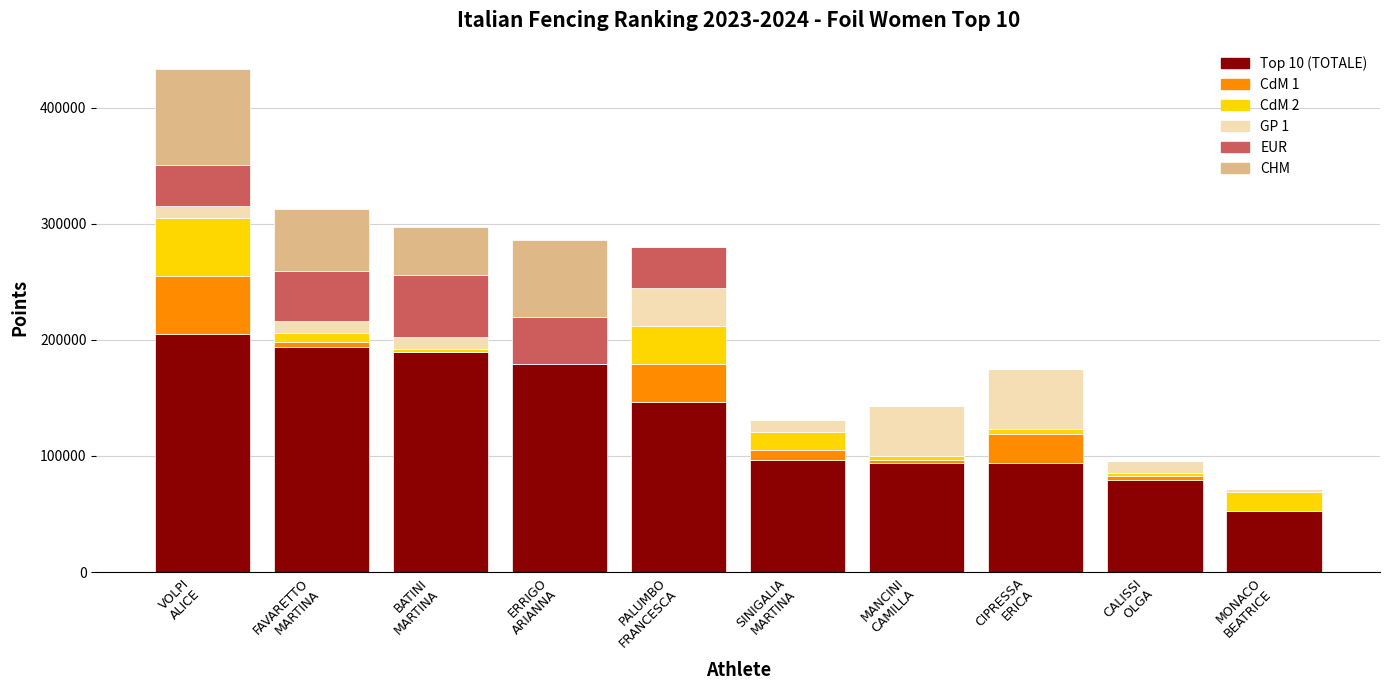

What is the highest value of the Top 10 (TOTALE) series?

204772.3